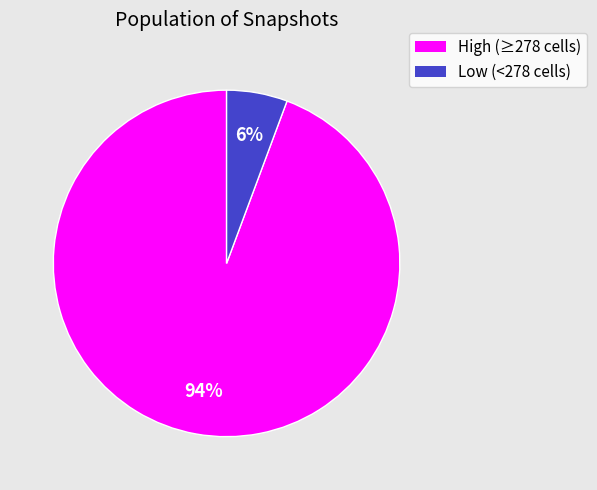

To the nearest percent, what is the average slice percentage?

50%